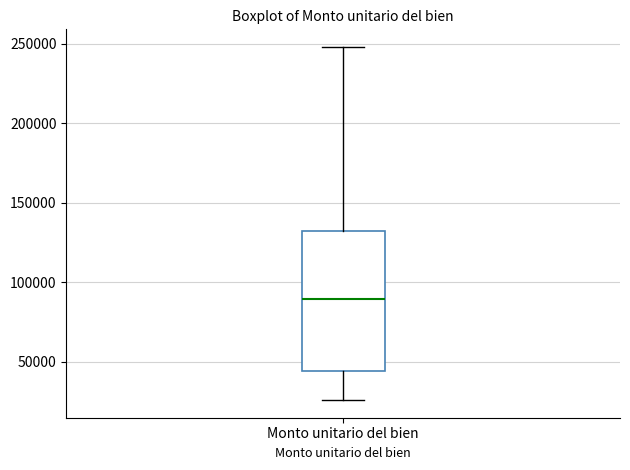

Read this box plot against the y-axis: the position of the median line, the range covered by the box, and the ends of both whiskers. The values are not printed on the chart, so give them approximately, as read against the axis.

median 90000, box 45000 to 130000, whiskers 25000 to 250000